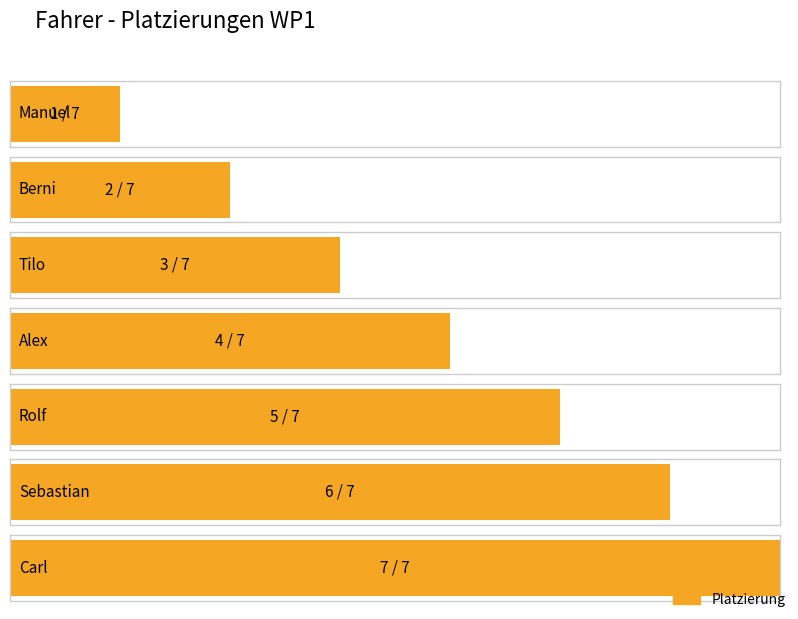

List the labels in order of value, smallest first.

Manuel, Berni, Tilo, Alex, Rolf, Sebastian, Carl